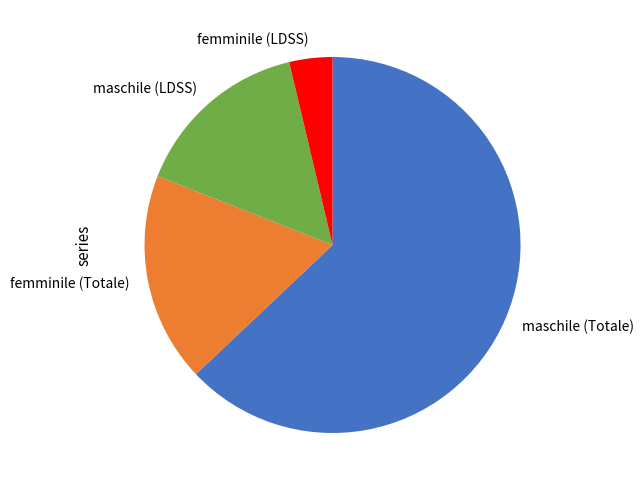

True or false: maschile (LDSS) accounts for 27% of the total.

False